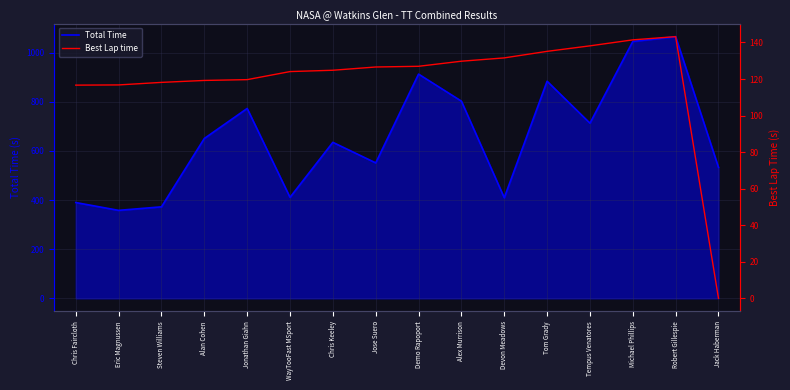

Is the value of Best Lap time at Alan Cohen greater than the value of Total Time at Robert Gillespie?

No